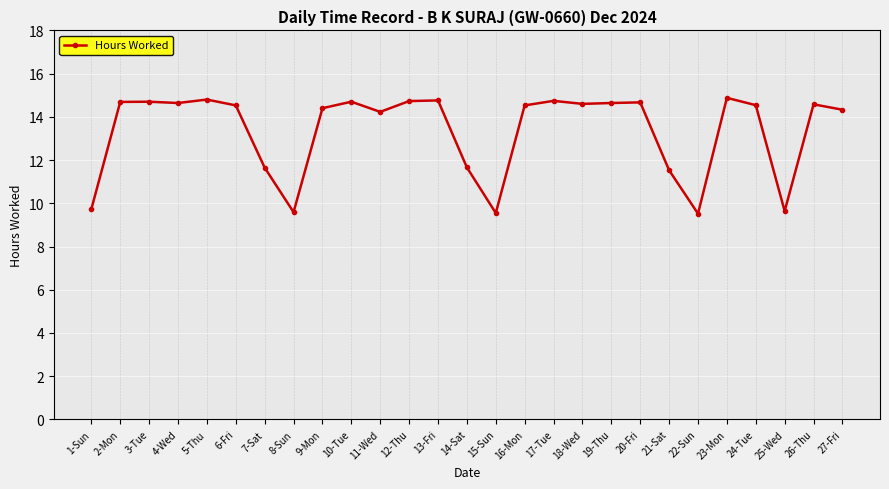

True or false: there are more than 2 points higher than both neighbors.

True